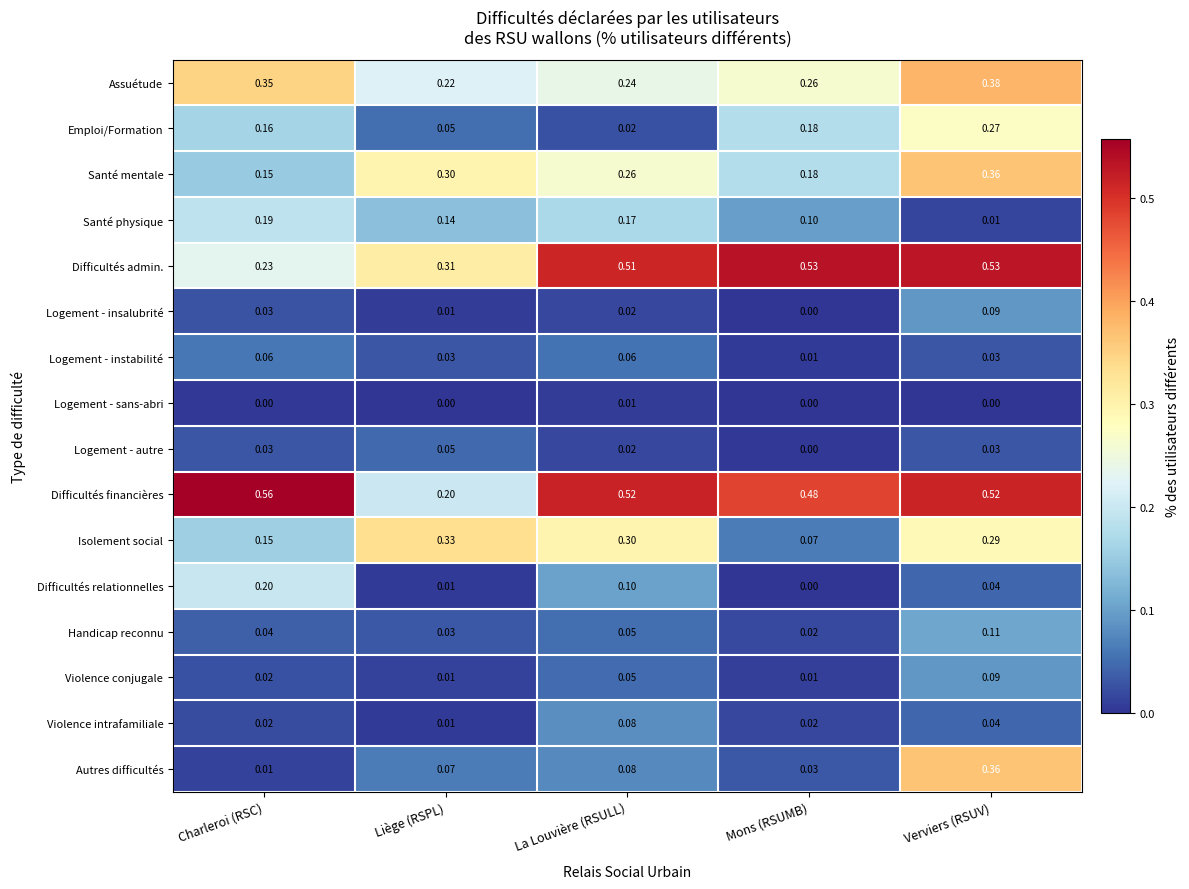

At how many categories does at least one series exceed 0?

5